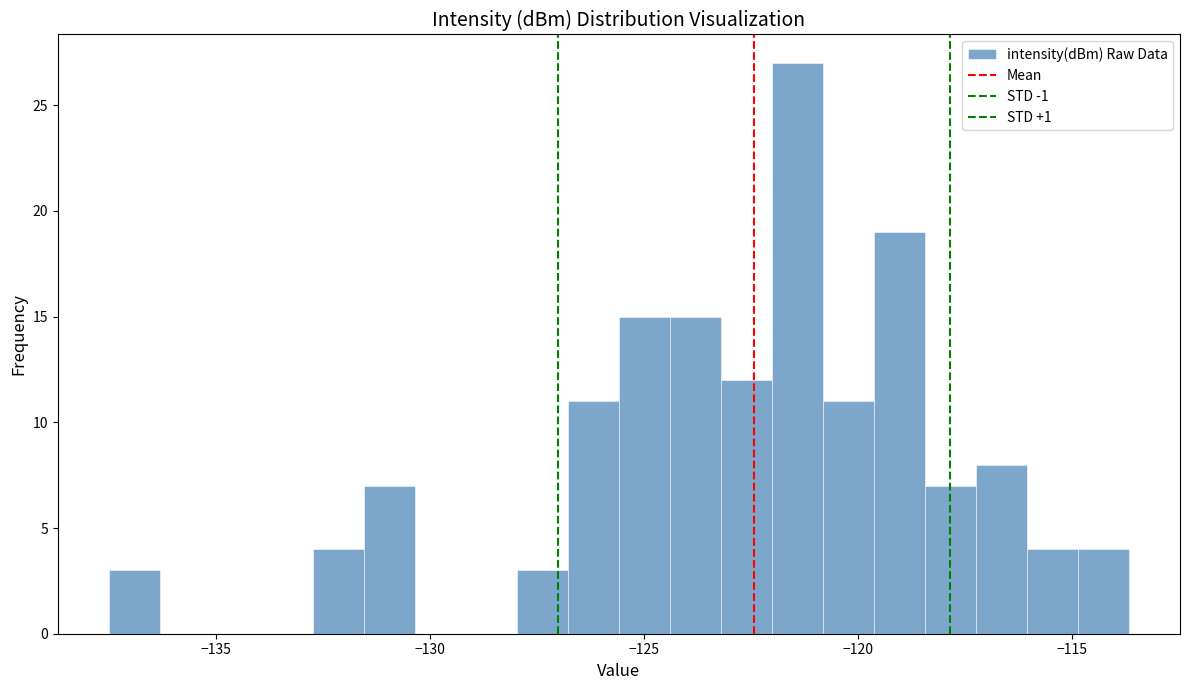

Read against the x-axis, roughly where is the centre of the tallest bar?

-121.5